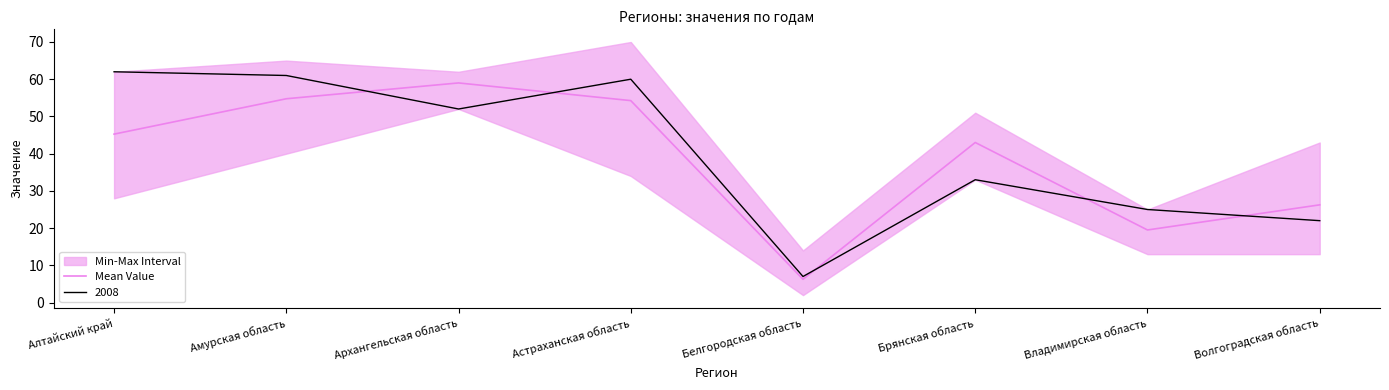

What is the difference between the maximum and second lowest values?

39.5